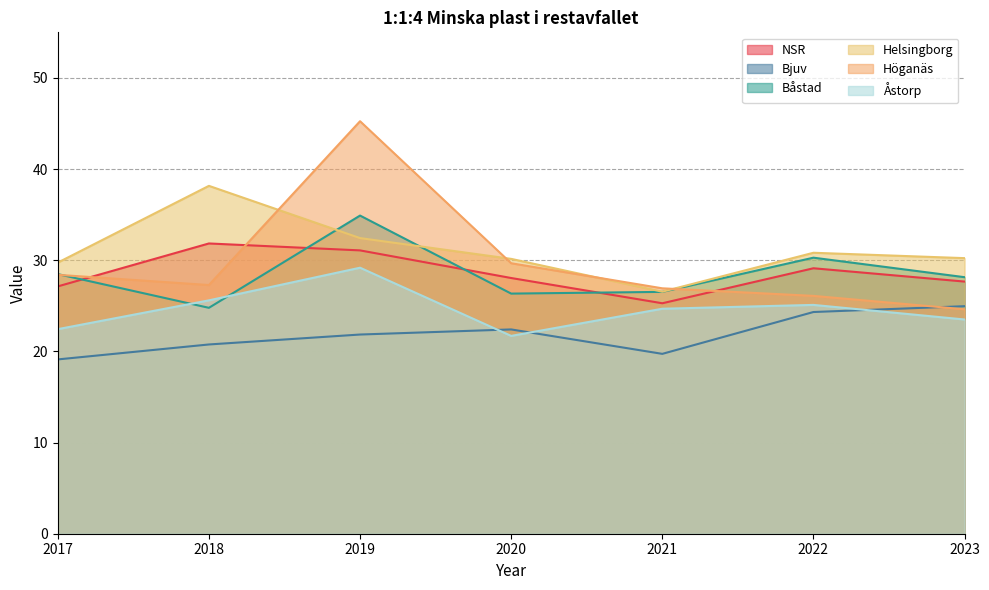

At which category is the sum across all series the highest?

2019